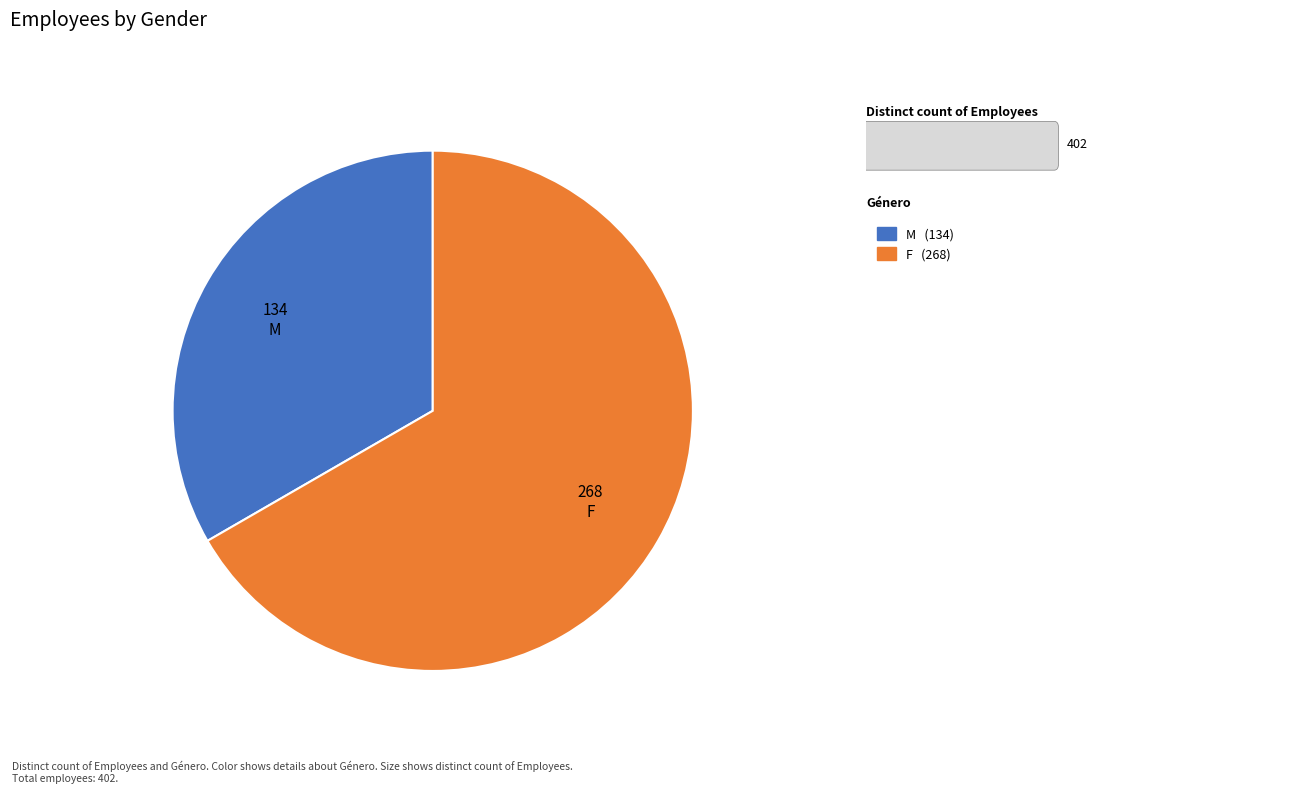

How many segments does this pie chart have?

2